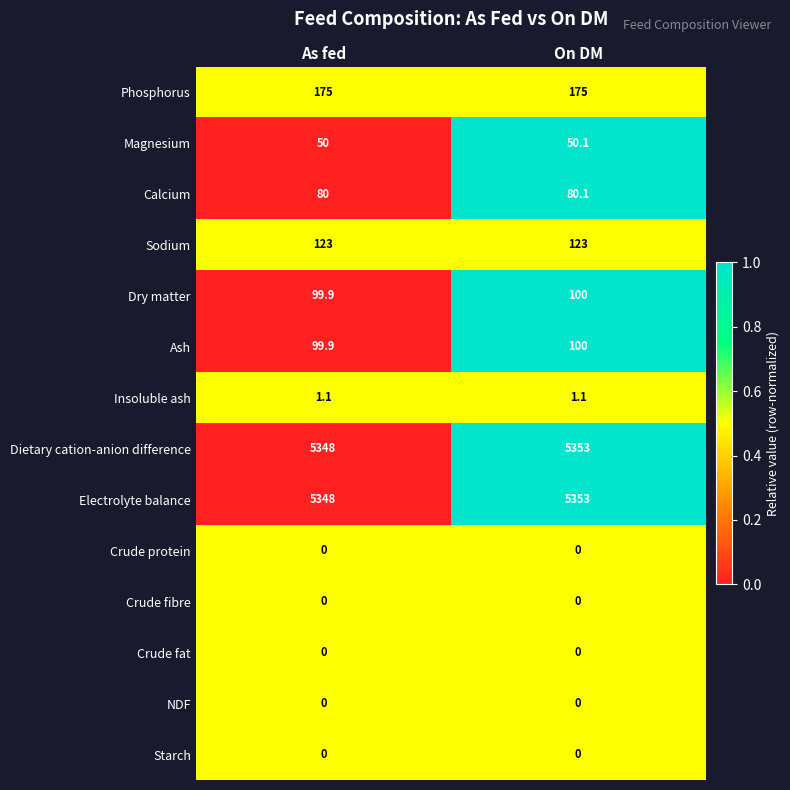

How many series are shown in this chart?

14